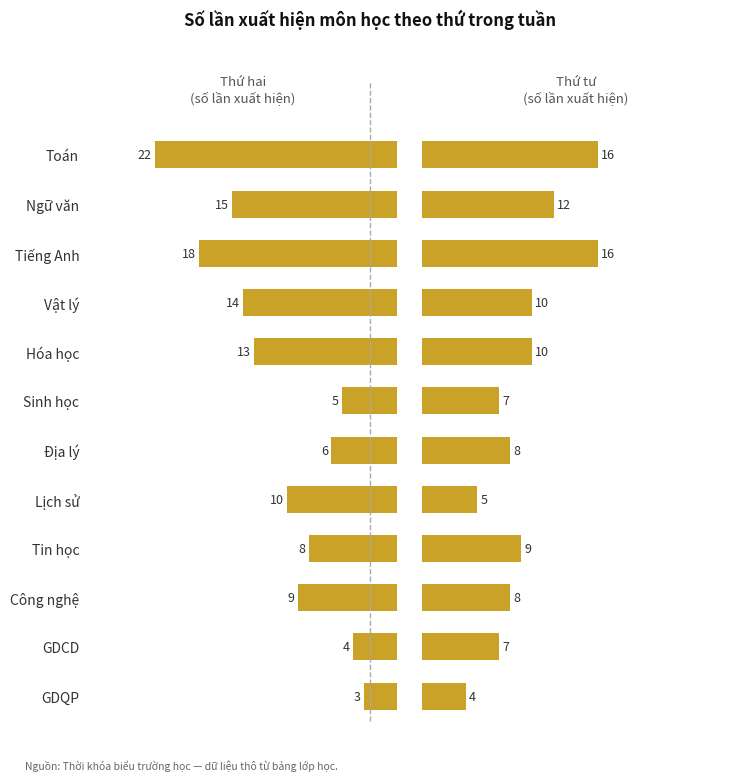

What is the difference between the maximum and minimum values in the Thứ hai series?

19